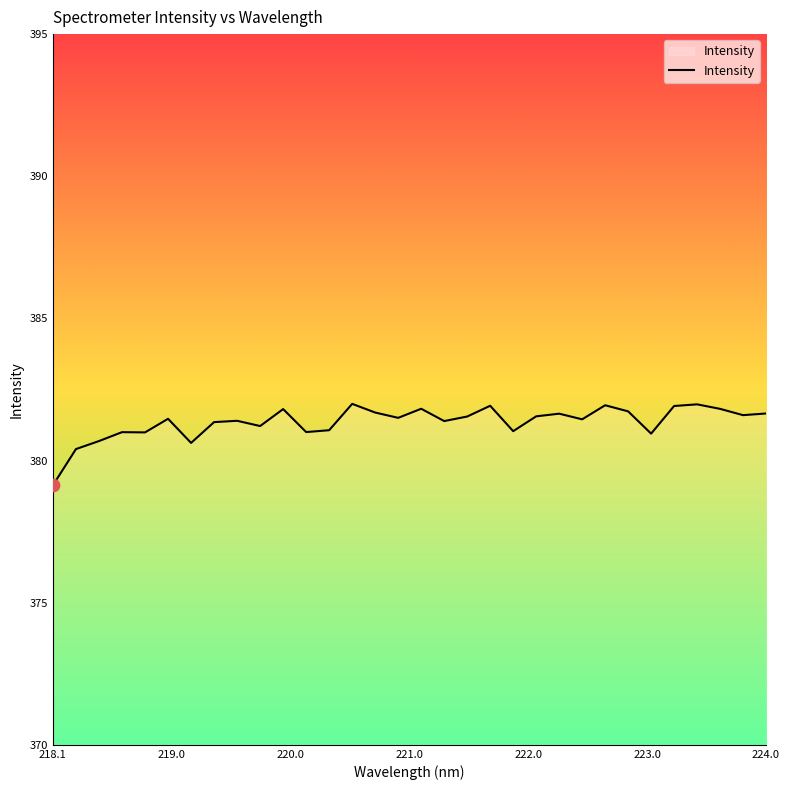

What is the maximum value shown in the chart?

382.0